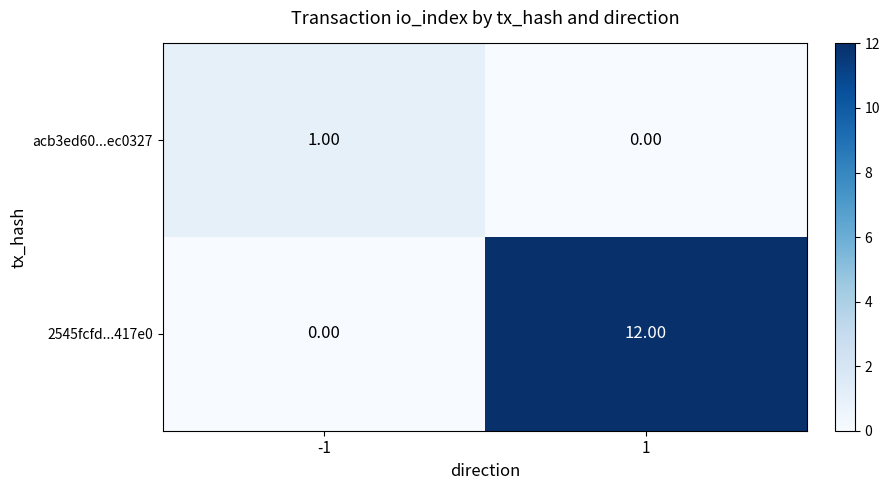

Rank the series by their maximum value, from lowest to highest.

acb3ed60...ec0327, 2545fcfd...417e0